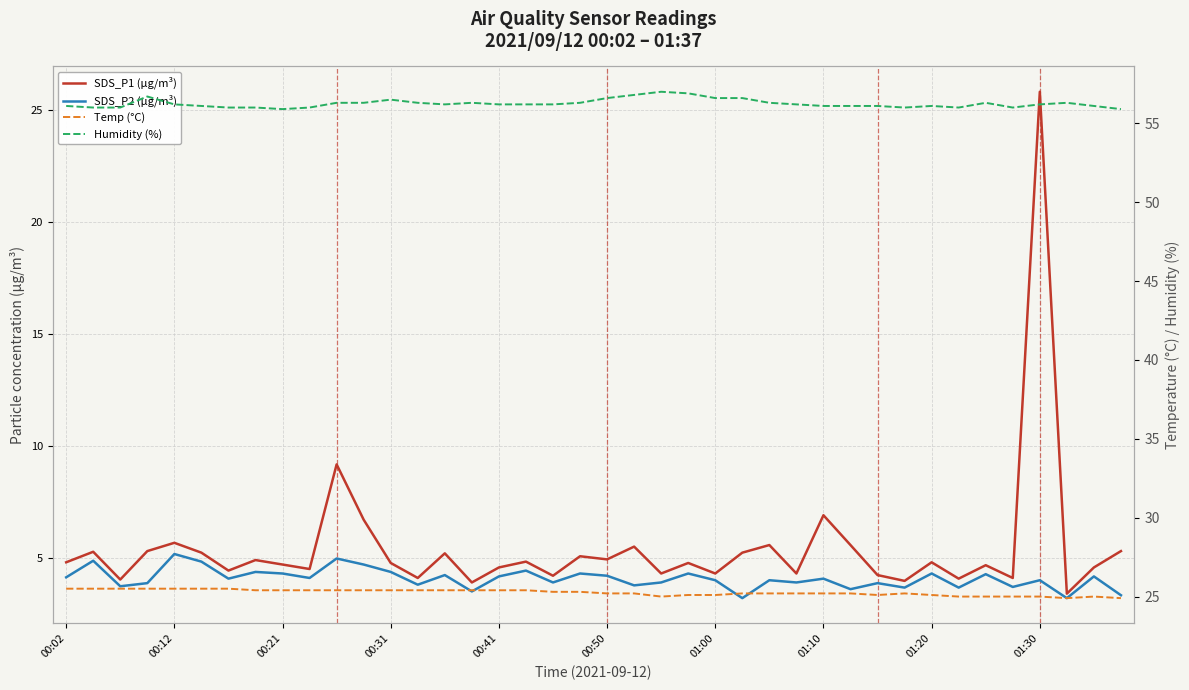

What position from the left is 25?

26